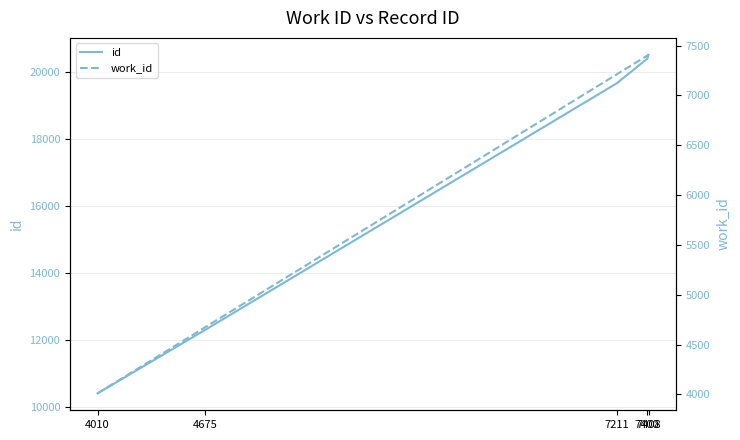

At which category is the sum across all series the highest?

7408